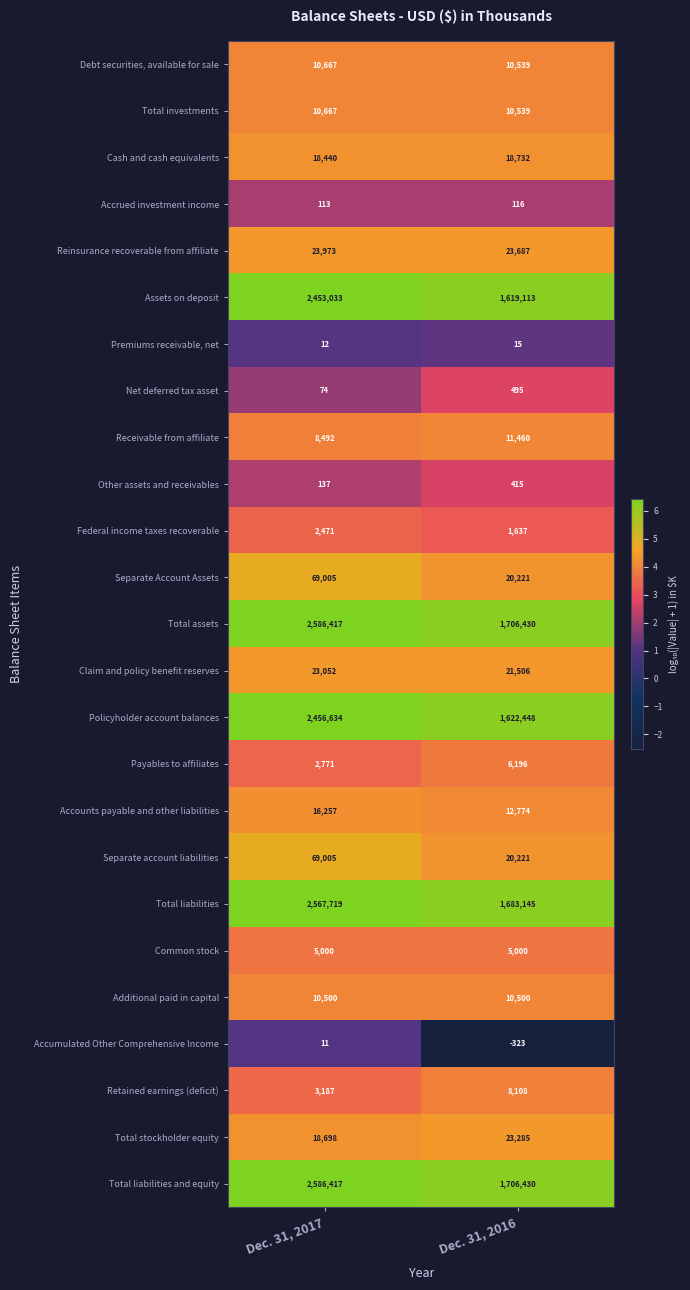

What is the sum of all Total liabilities and equity values?

4292847